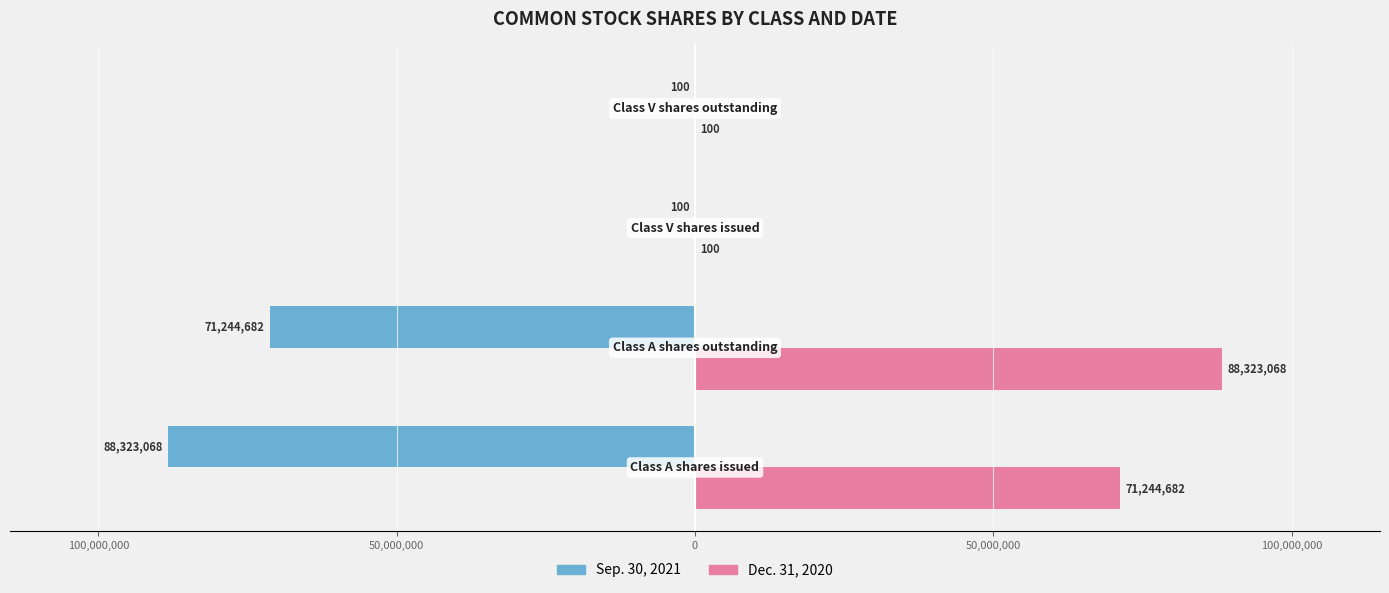

What are all the series names shown in the legend?

Sep. 30, 2021, Dec. 31, 2020